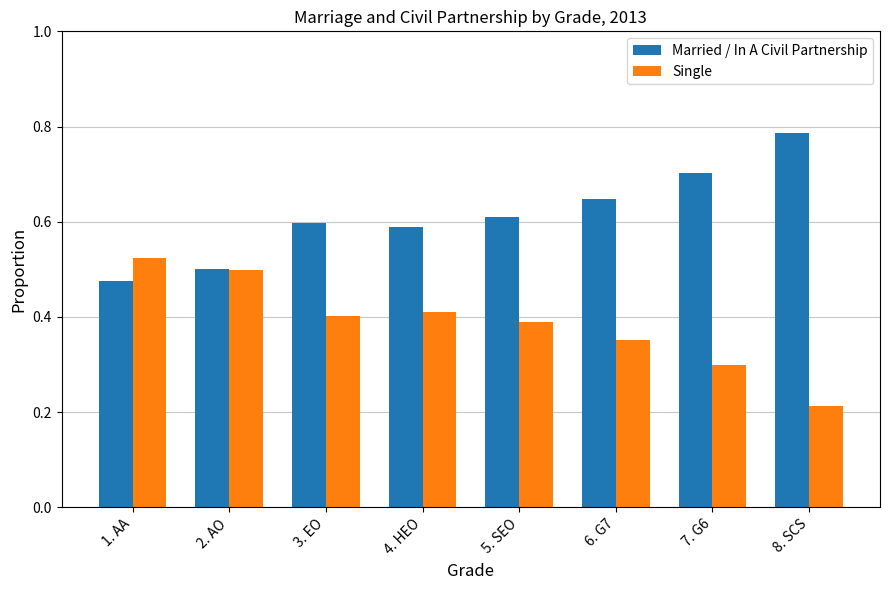

Which category has the lowest value in the Married / In A Civil Partnership series?

1. AA